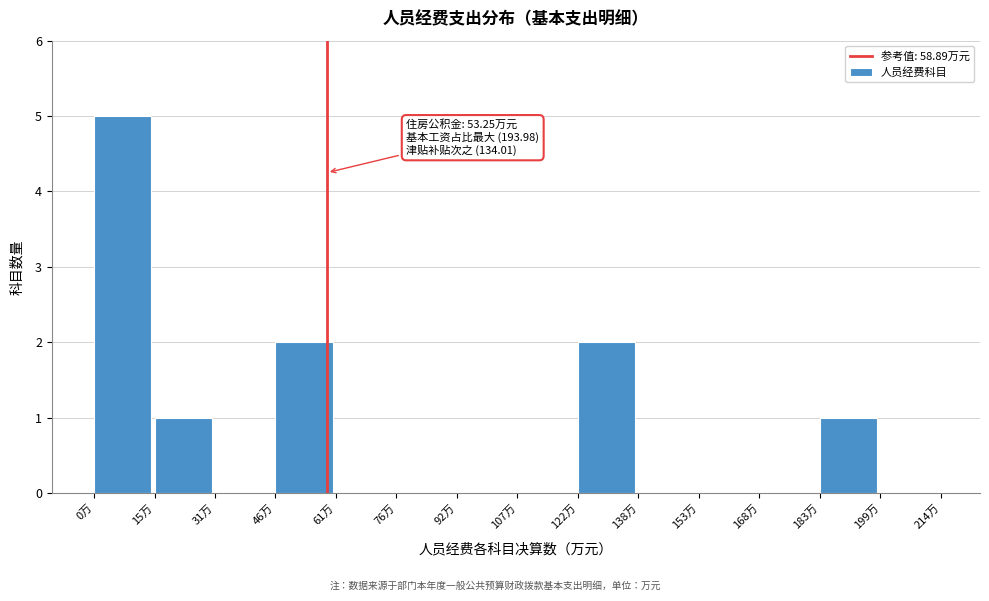

Which range on the x-axis has the tallest bar?

0 to 16